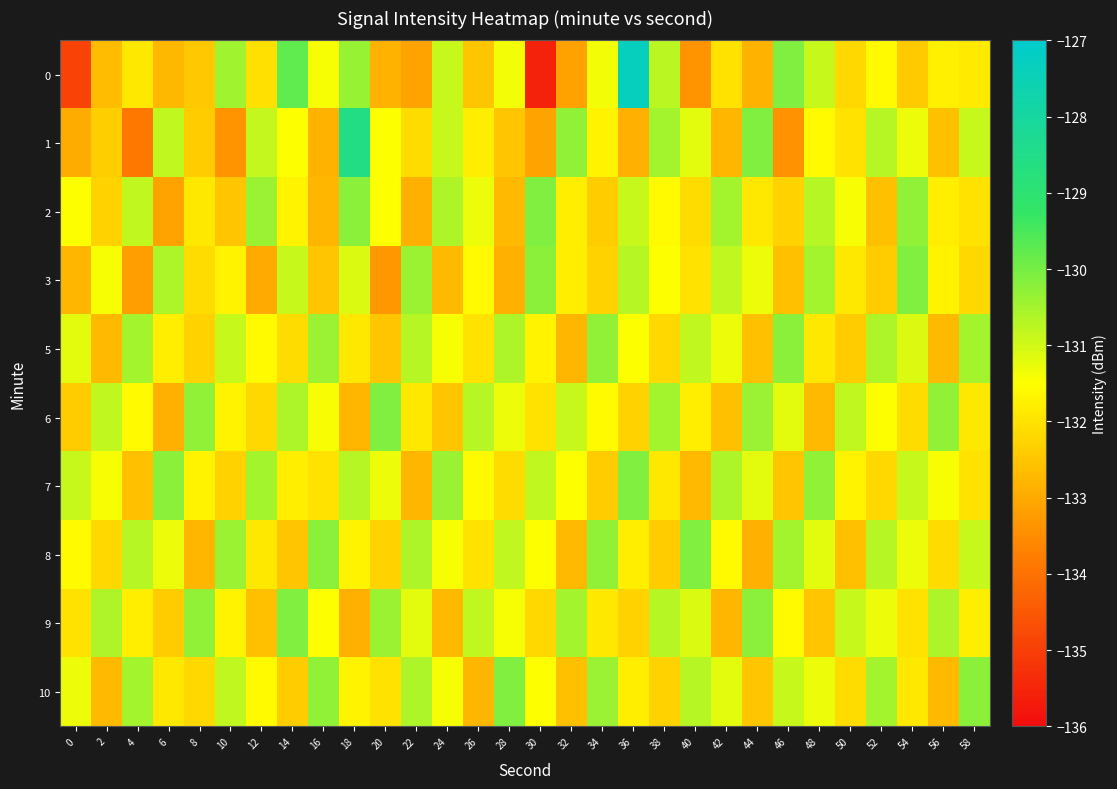

List the series in order of their peak value, lowest first.

5, 2, 3, 6, 7, 8, 9, 10, 1, 0